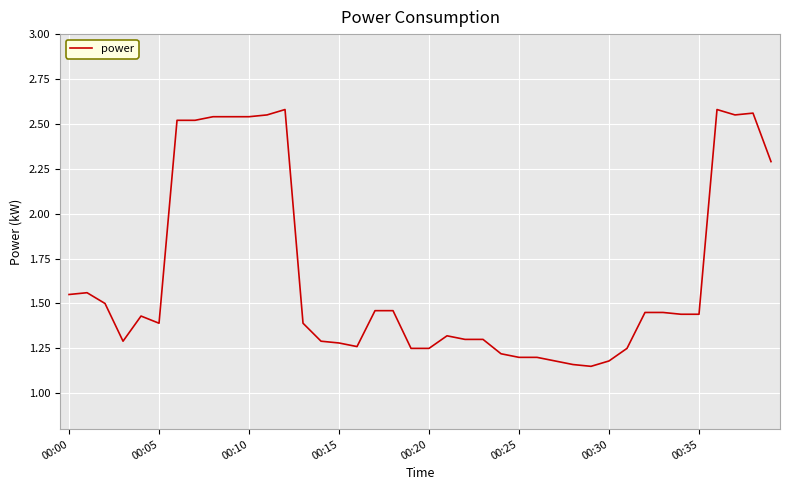

The chart shows a value of 0.5 at 00:15. True or false?

False